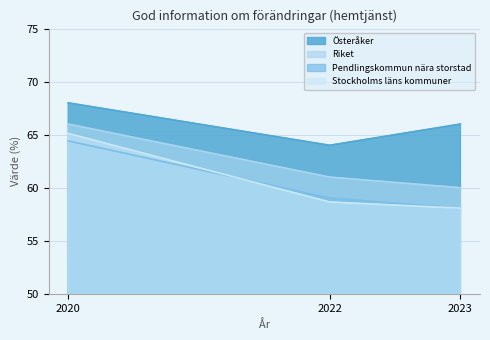

True or false: Pendlingskommun nära storstad has a value of 87.3 at 2020.

False